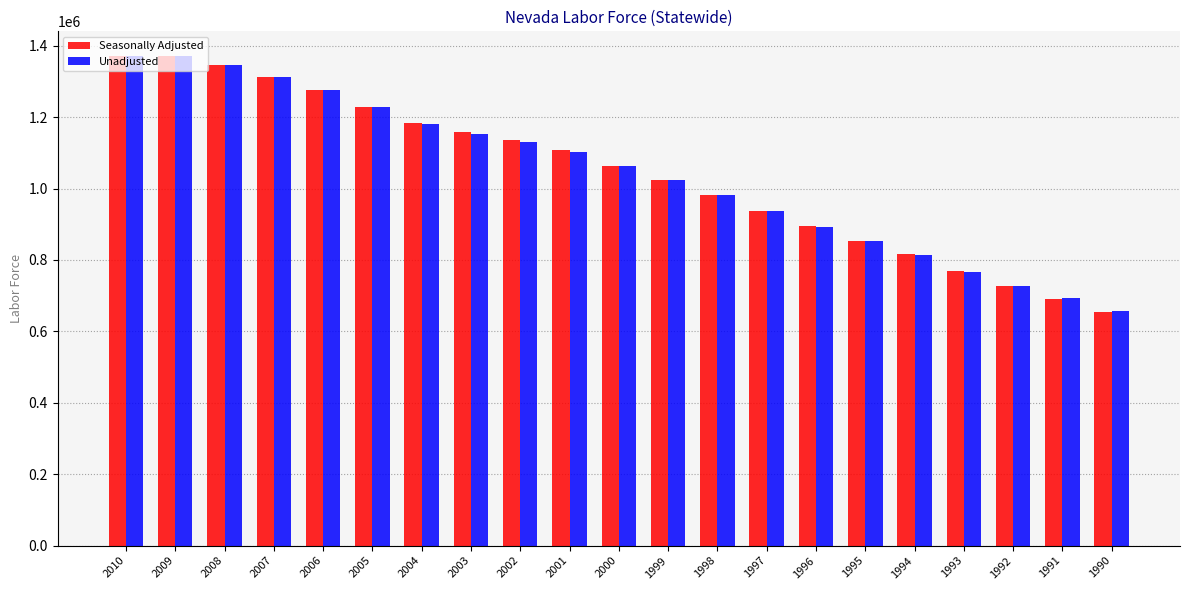

Between 2008 and 2006, which series saw the biggest shift?

Seasonally Adjusted